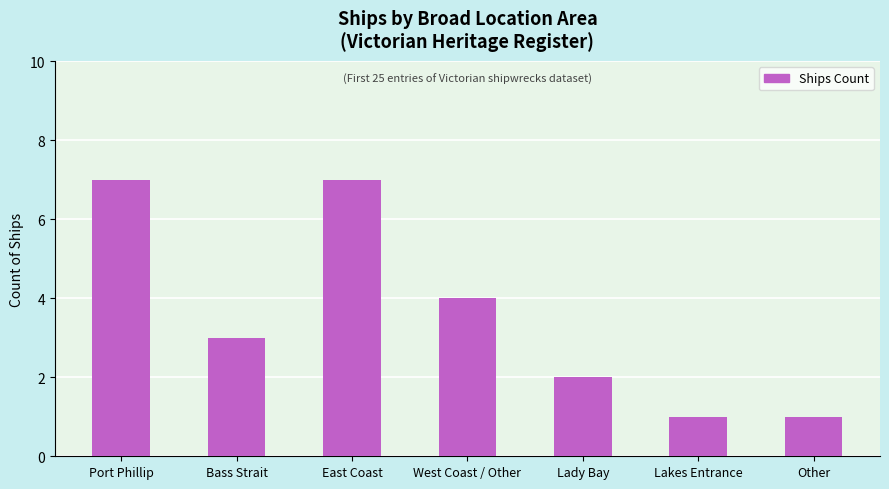

Where is the data nearest to the value 4?

West Coast / Other